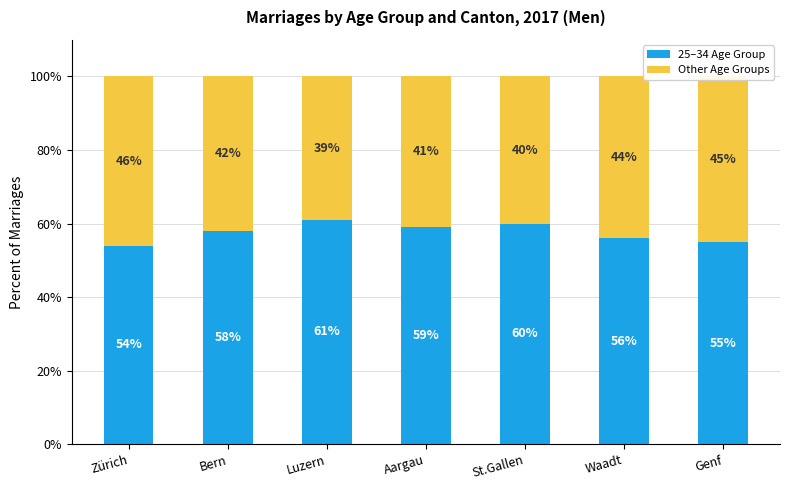

What is the maximum value for 25–34 Age Group?

61